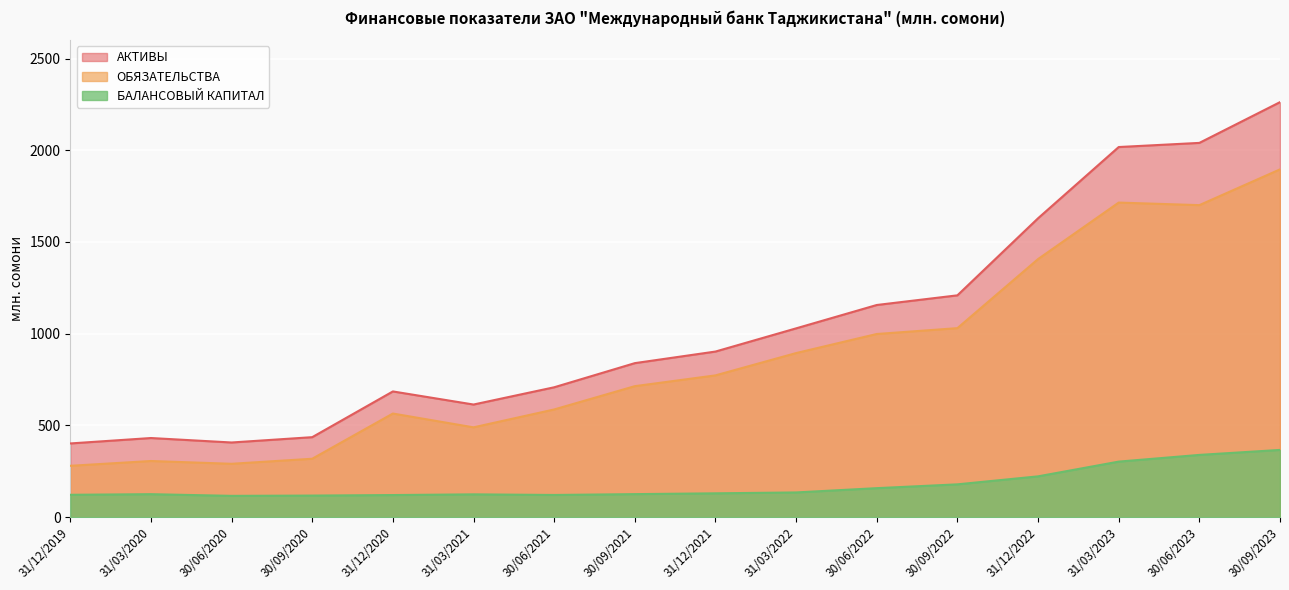

The value of АКТИВЫ at 31/12/2022 is 2687.7. True or false?

False